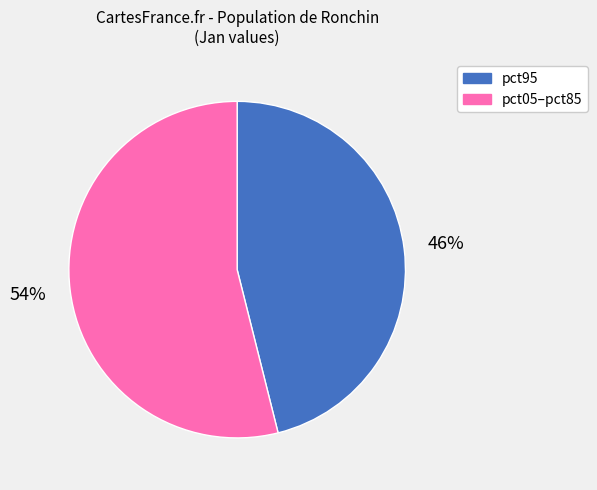

To the nearest percent, what is the difference between the largest and smallest slice percentages?

8%